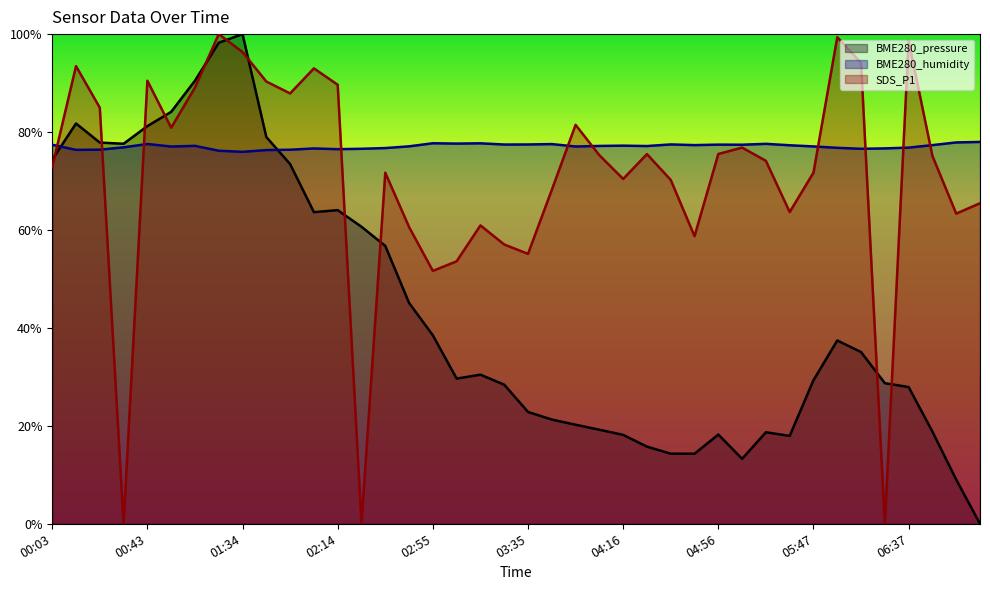

What position from the left is 00:33?

4